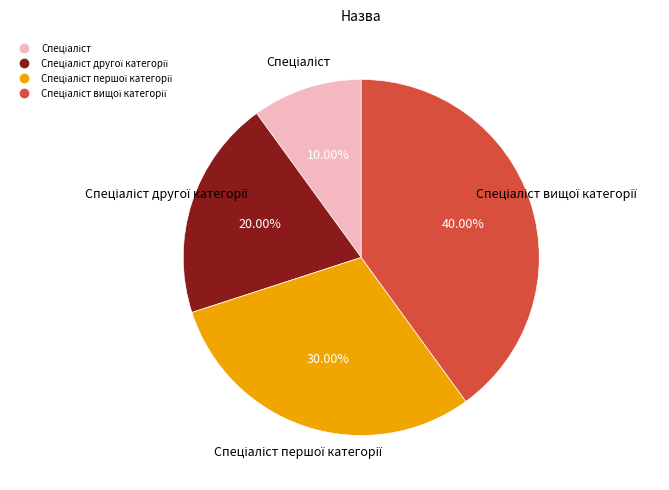

Is there a majority slice in this chart?

No